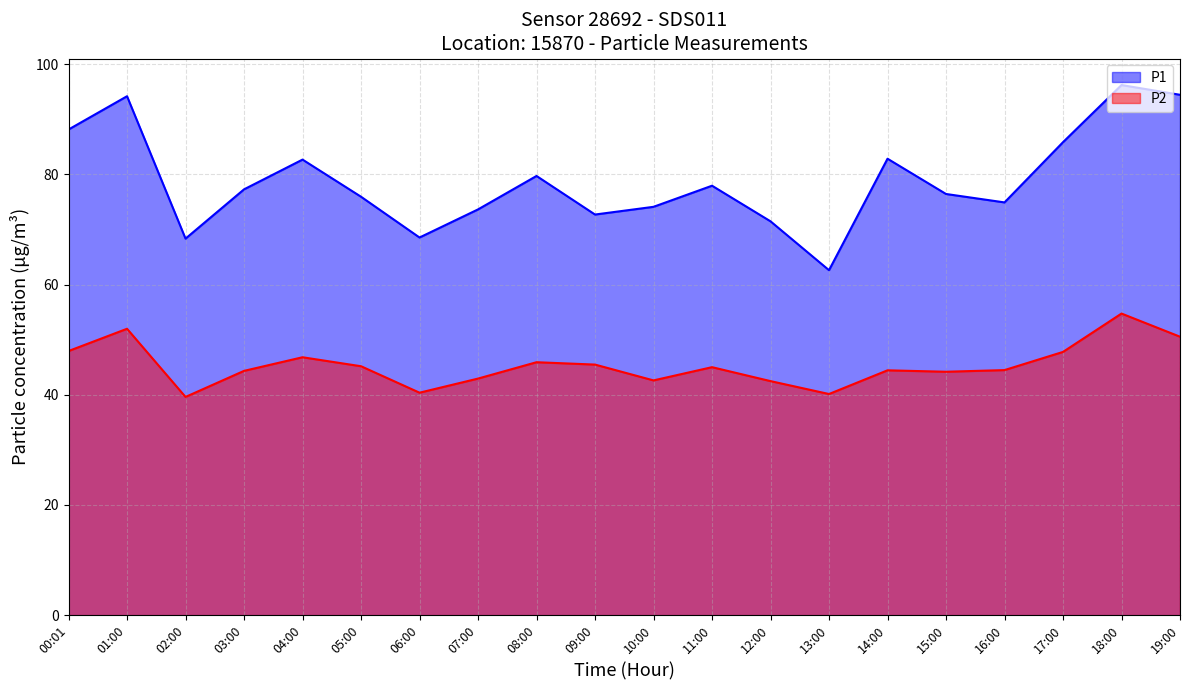

What is the approximate value of P2 at 11:00?

45.0